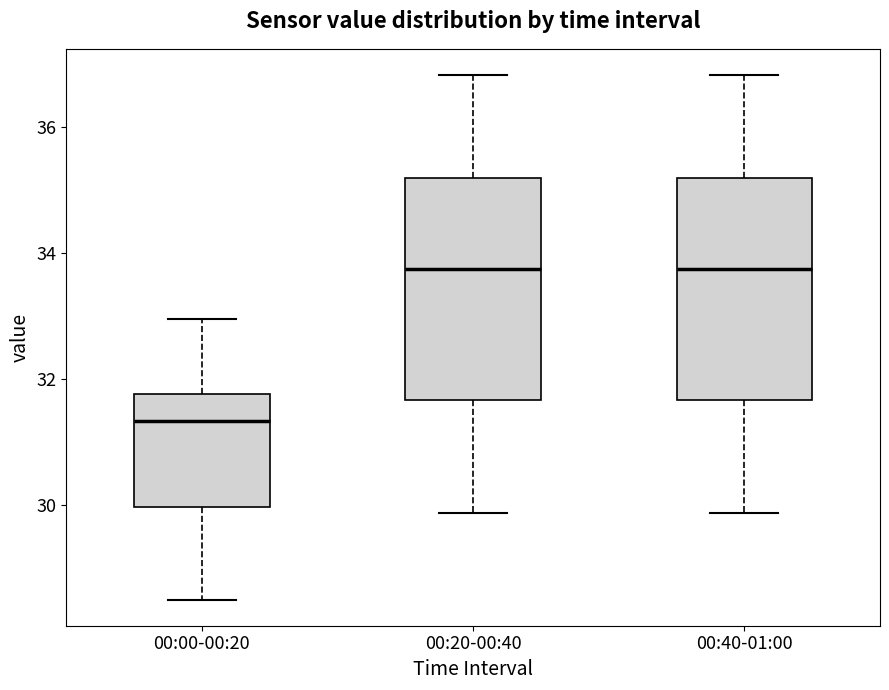

Reading left to right, read every box against the y-axis: the position of its median line, the range the box covers, and the ends of its whiskers. The values are not printed on the chart, so give them approximately, as read against the axis.

00:00-00:20: median 31.4, box 30.0 to 31.8, whiskers 28.6 to 33.0
00:20-00:40: median 33.8, box 31.6 to 35.2, whiskers 29.8 to 36.8
00:40-01:00: median 33.8, box 31.6 to 35.2, whiskers 29.8 to 36.8